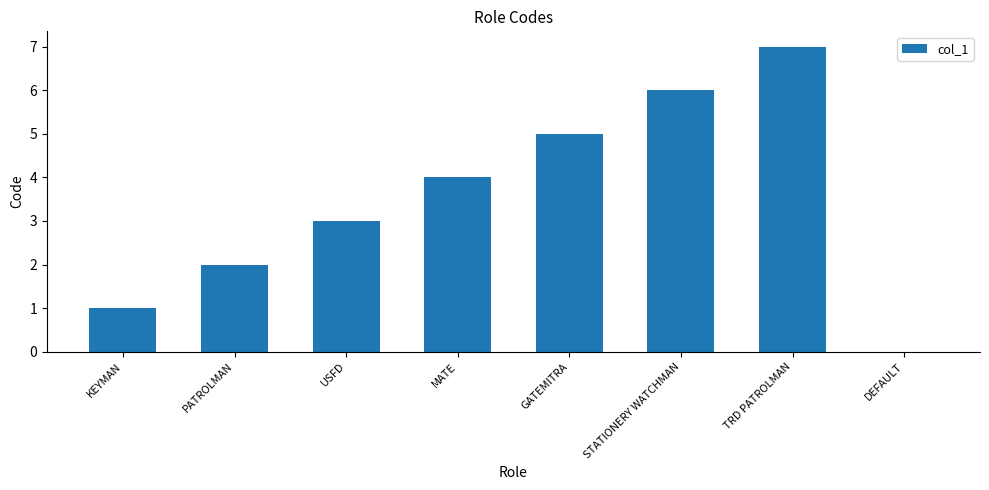

Reading left to right, transcribe all the data shown in this chart.

1	2	3	4	5	6	7	0